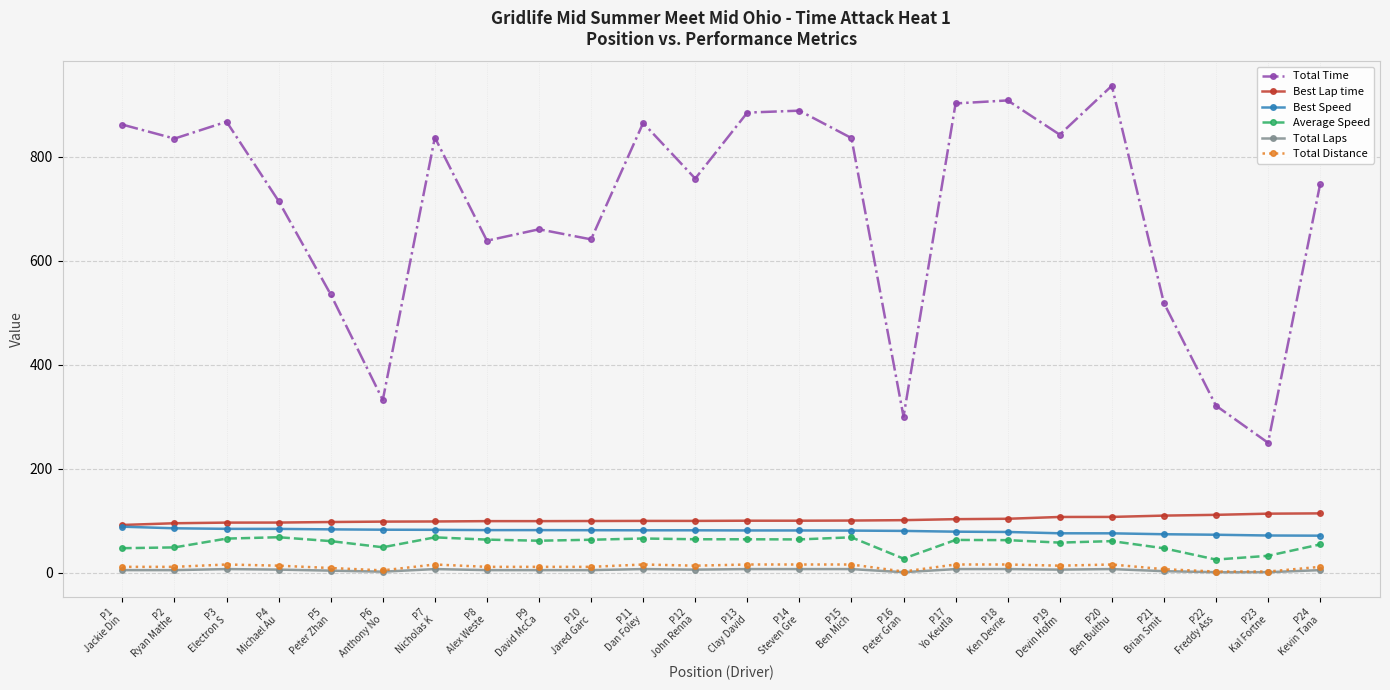

What is the sum of the Total Distance values at P8
Alex Weste and P2
Ryan Mathe?

22.6